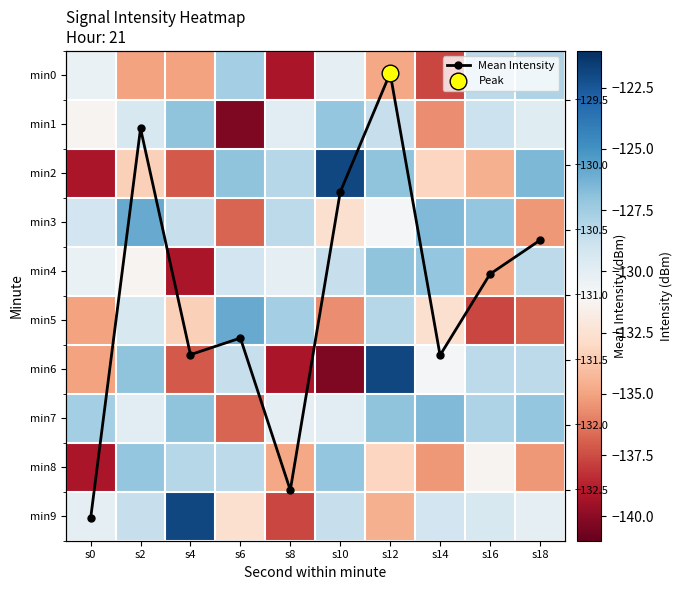

In Mean Intensity, how many points are lower than both neighbors (excluding endpoints)?

3